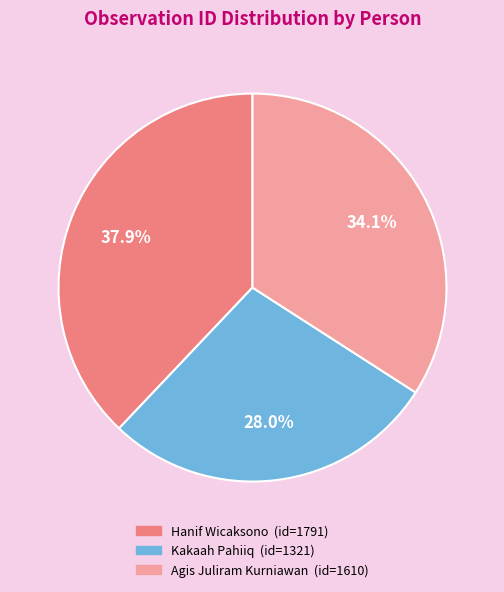

The Kakaah Pahiiq slice represents 28% of the pie. True or false?

True